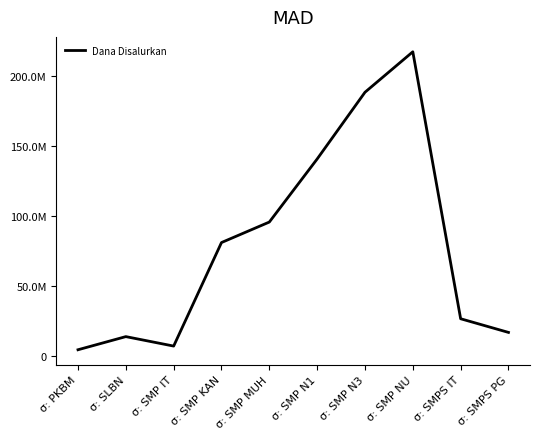

What is the smallest value displayed?

4500000